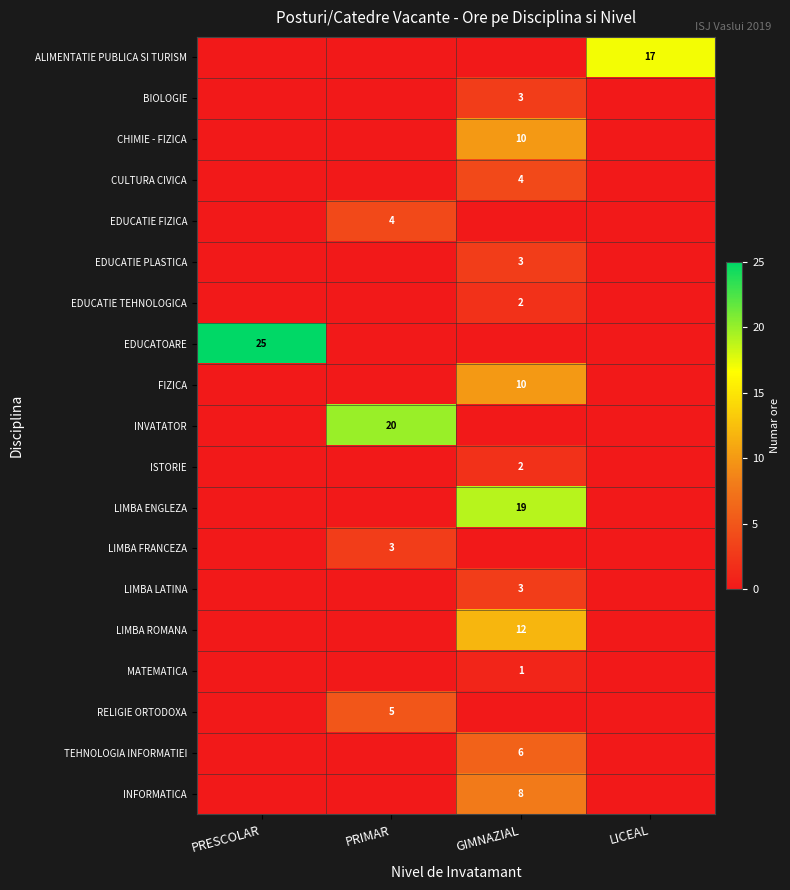

Which category has the lowest value across all series?

PRESCOLAR